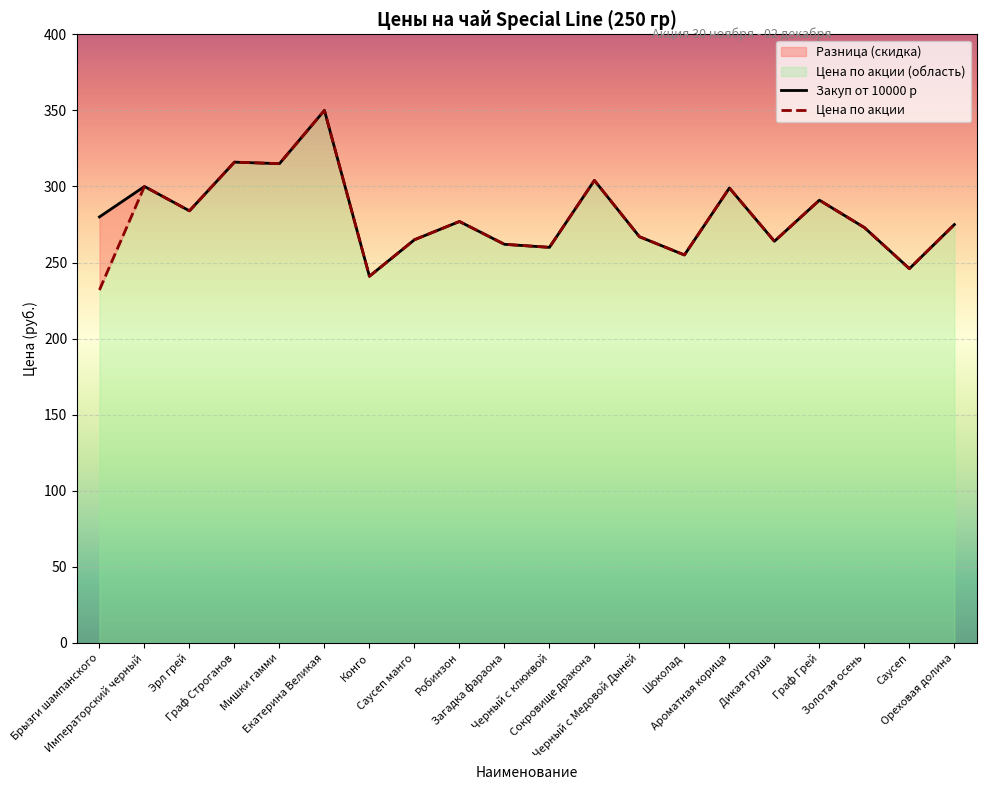

Rank the series by their maximum value, from highest to lowest.

Закуп от 10000 р, Цена по акции